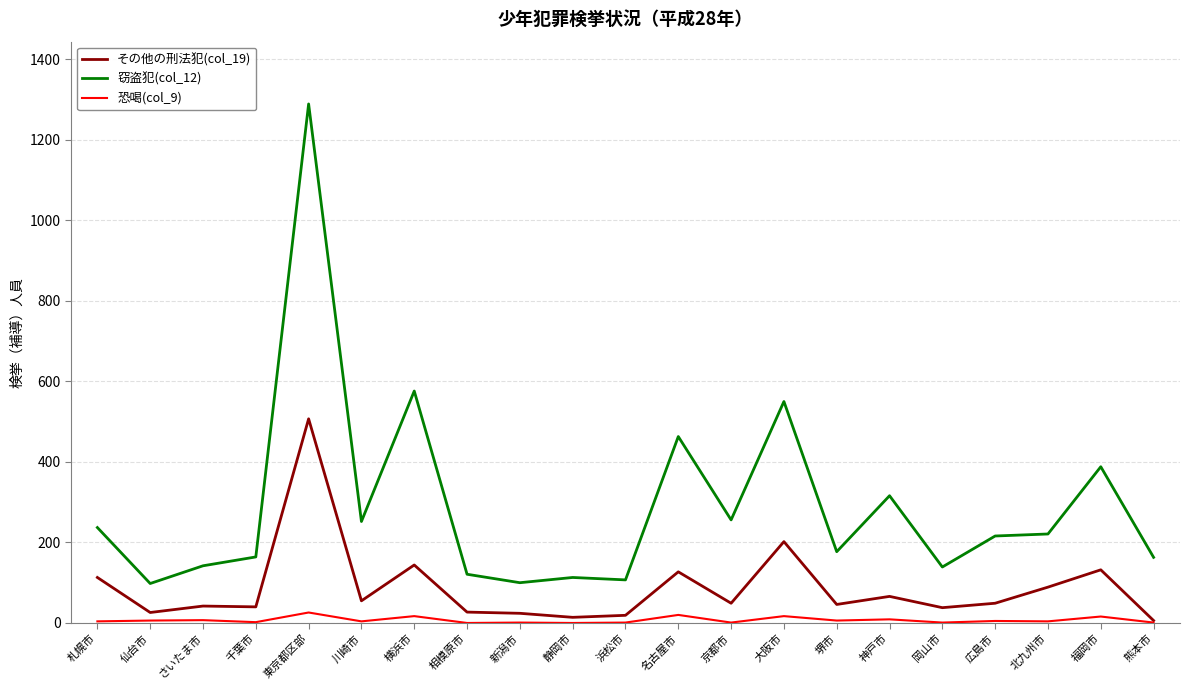

What is the sum of all 恐喝(col_9) values?

148